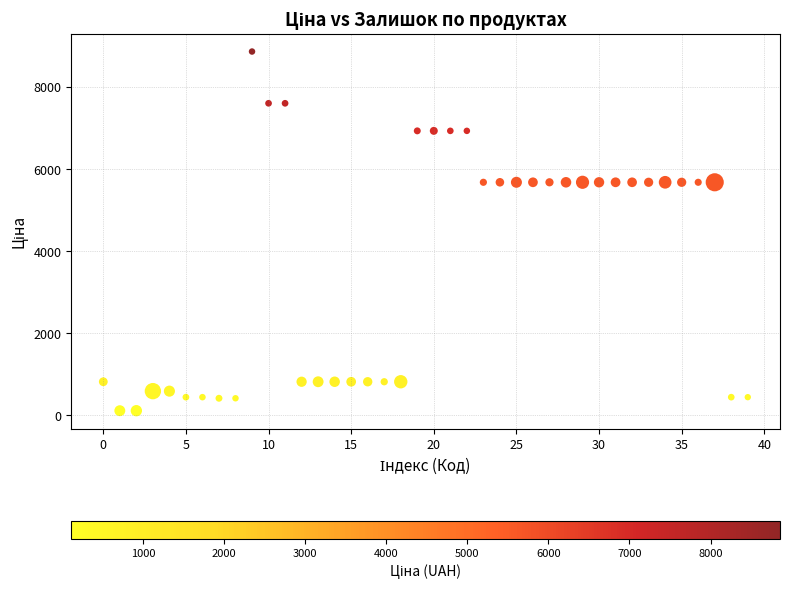

What is the range of Y values (max minus min)?

8742.6